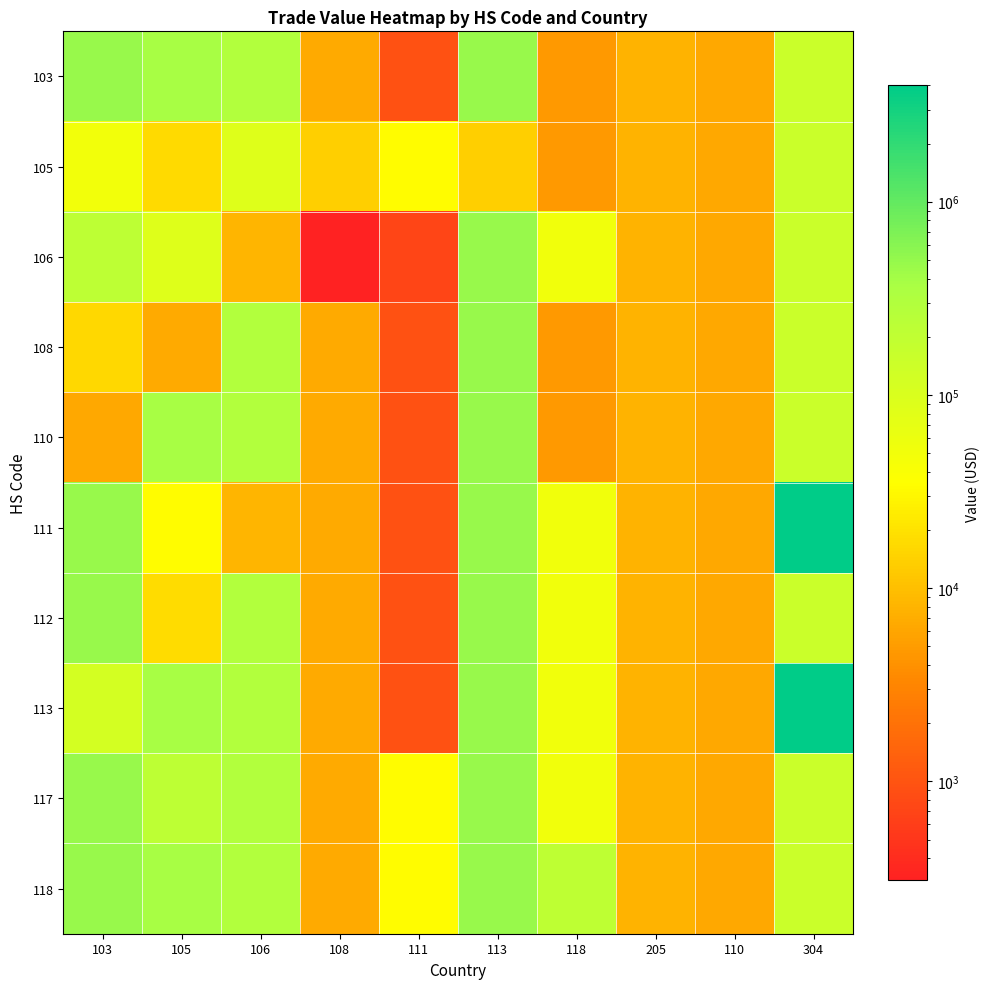

Reading right to left, what are all the values shown in this chart?

103: 304=151053	110=6315	205=7874	118=4645	113=486849	111=958	108=6434	106=294706	105=388172	103=483388
105: 304=151053	110=6315	205=7874	118=4645	113=13463	111=33448	108=13604	106=86228	105=16887	103=50829
106: 304=151053	110=6315	205=7874	118=51370	113=486849	111=721	108=309	106=8310	105=86228	103=220380
108: 304=151053	110=6315	205=7874	118=4645	113=486849	111=958	108=6434	106=294706	105=6434	103=16642
110: 304=151053	110=6315	205=7874	118=4645	113=486849	111=958	108=6434	106=294706	105=388172	103=6315
111: 304=4016288	110=6315	205=7874	118=51370	113=486849	111=958	108=6434	106=8310	105=33448	103=483388
112: 304=151053	110=6315	205=7874	118=51370	113=486849	111=958	108=6434	106=294706	105=17936	103=483388
113: 304=4016288	110=6315	205=7874	118=51370	113=486849	111=958	108=6434	106=294706	105=388172	103=118884
117: 304=151053	110=6315	205=7874	118=51370	113=486849	111=33448	108=6434	106=294706	105=216102	103=483388
118: 304=151053	110=6315	205=7874	118=209428	113=486849	111=33448	108=6434	106=294706	105=388172	103=483388